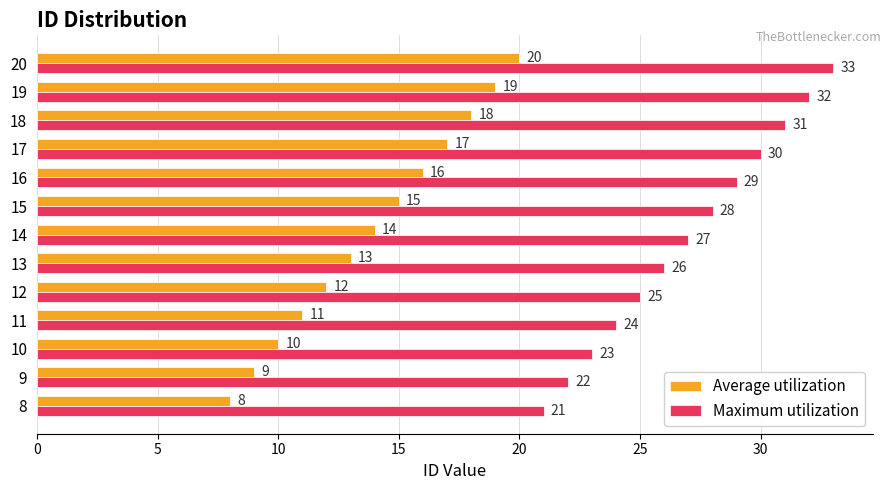

What is the spread (max minus min) of values at 15?

13